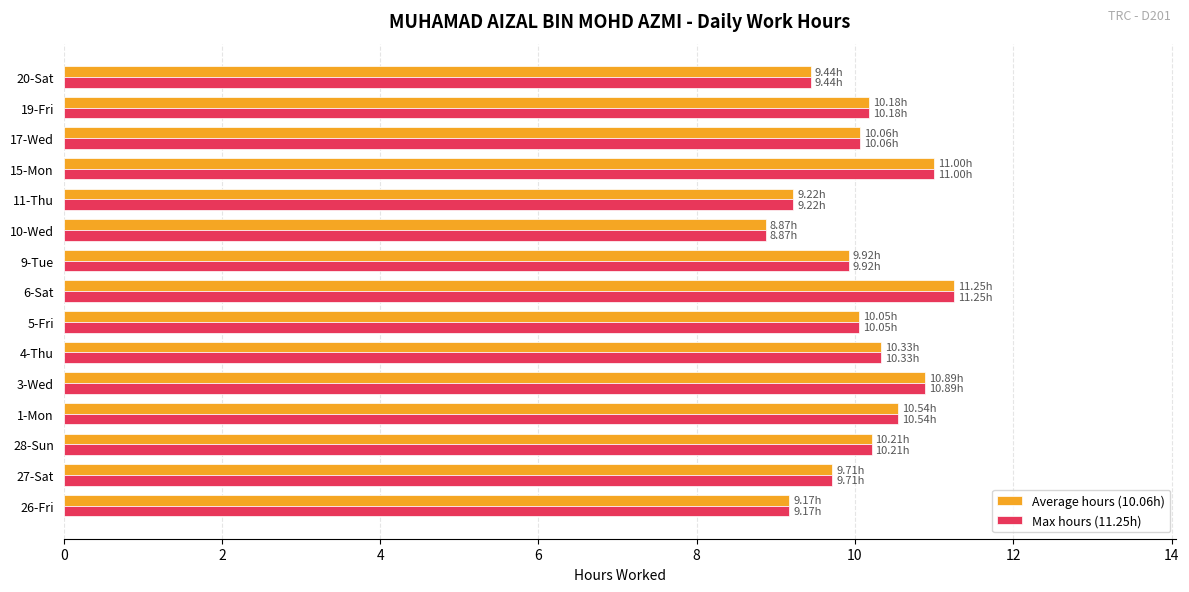

Which label corresponds to the largest value in the chart?

6-Sat